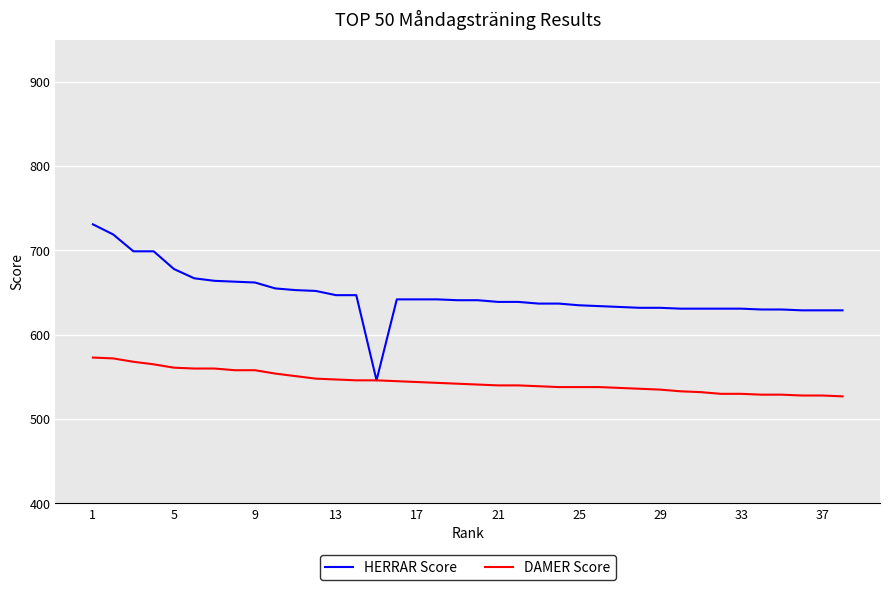

What is the maximum value shown in the chart?

731